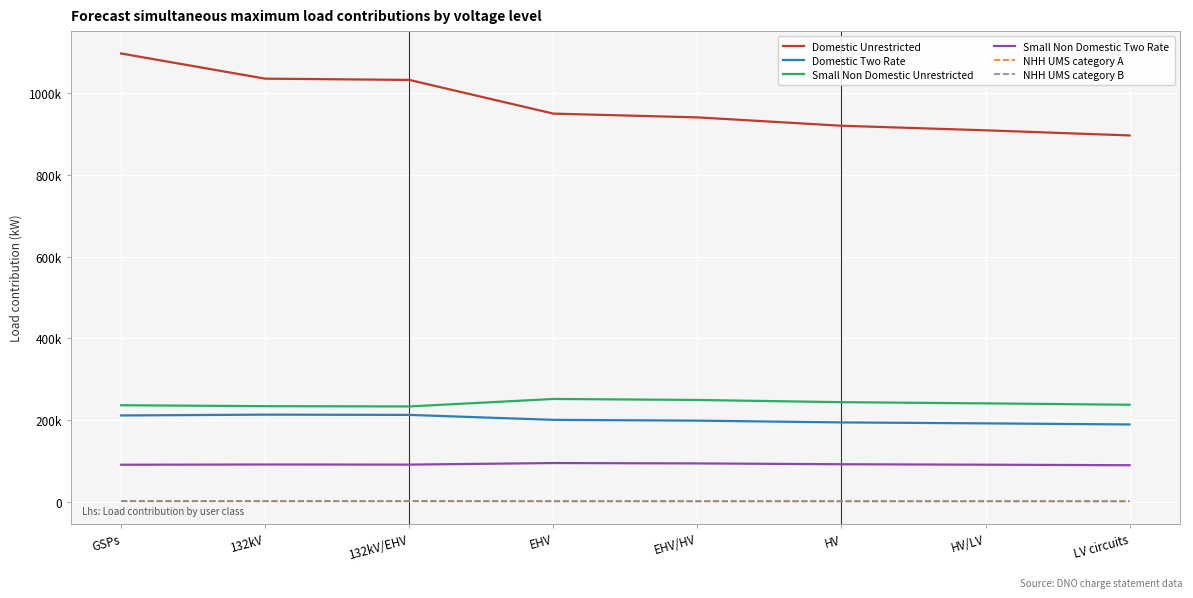

True or false: Domestic Two Rate and Small Non Domestic Unrestricted intersect in this chart.

False